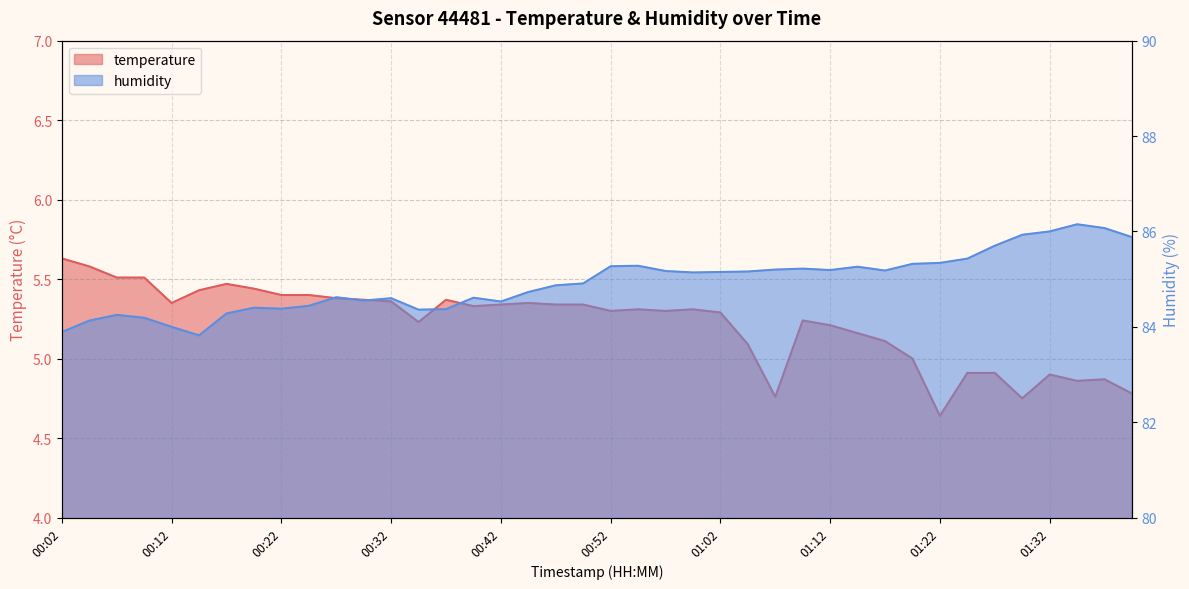

The value of humidity at 01:12 is 85.2. True or false?

True